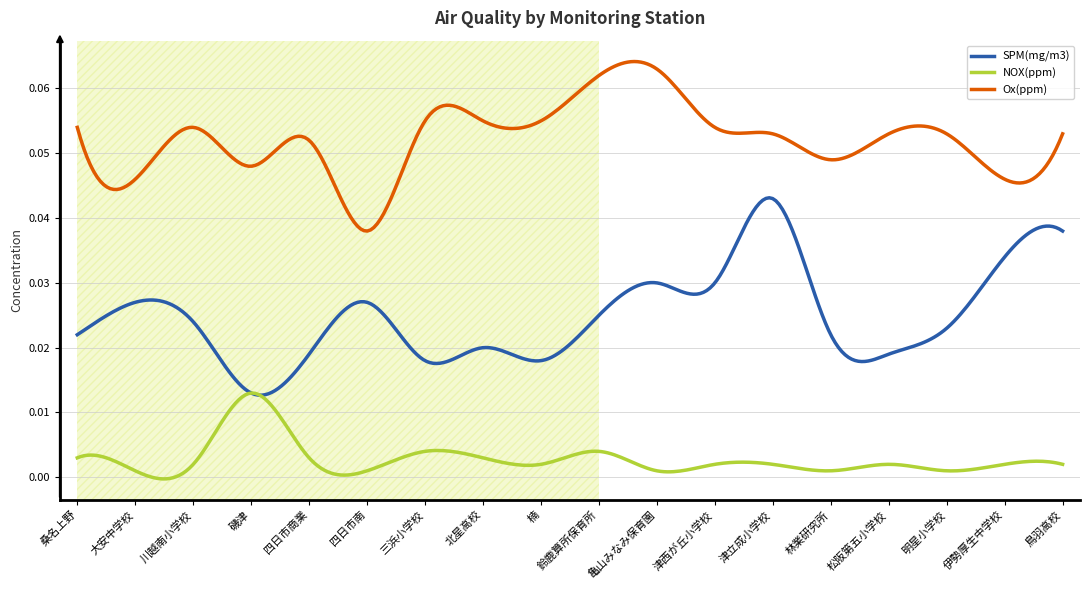

Rank the series by their average value, from lowest to highest.

NOX(ppm), SPM(mg/m3), Ox(ppm)